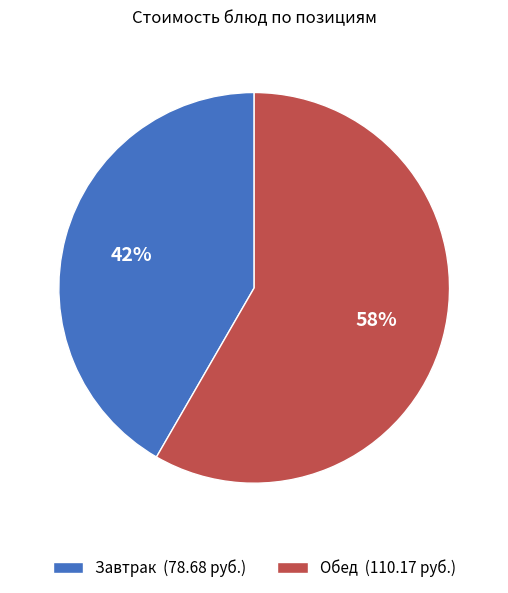

How many slices are in this pie chart?

2